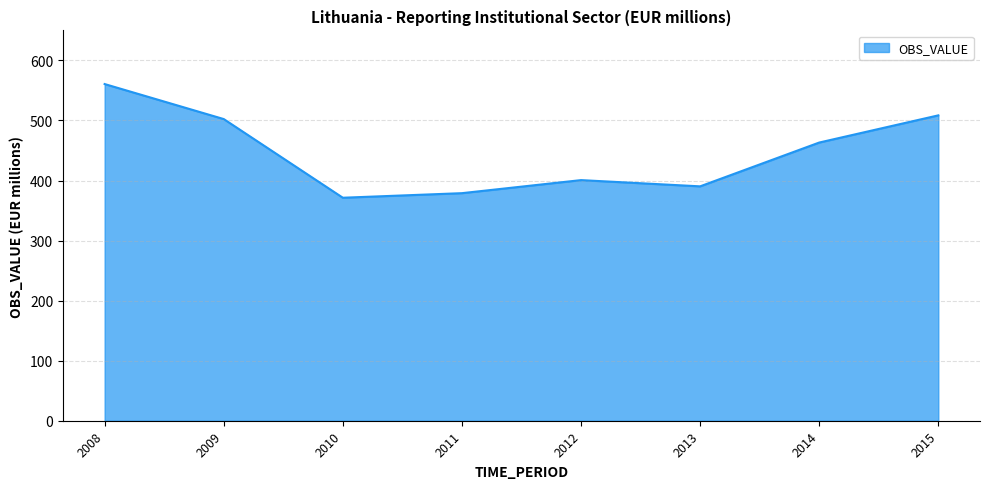

Where is the first local maximum?

2012